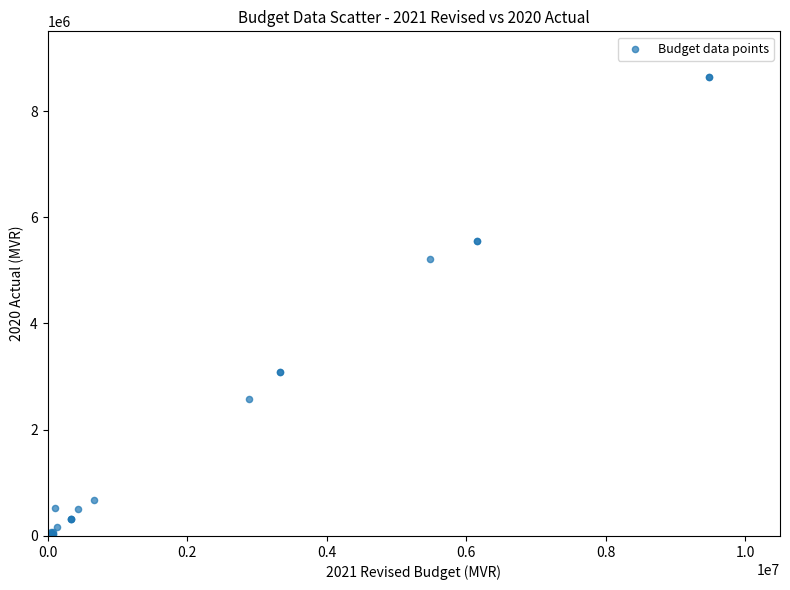

What Y value in the scatter plot is closest to 4318941?

5205739